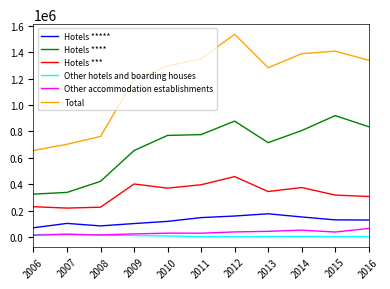

True or false: Hotels *** and Total cross at least once.

False